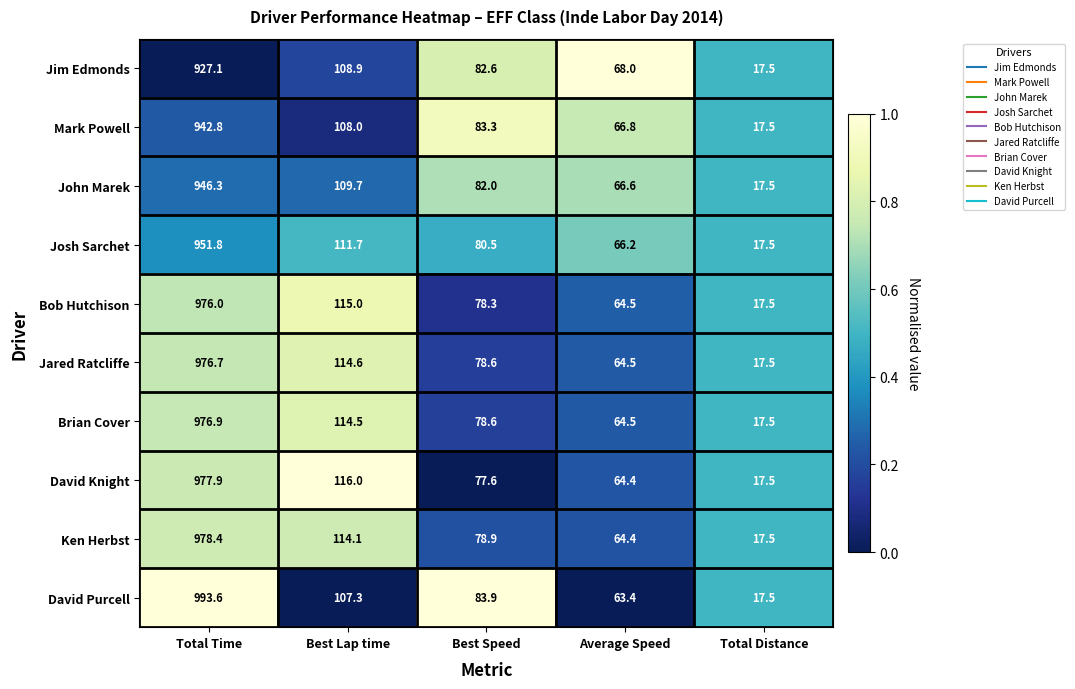

At how many categories does at least one series exceed 62?

4